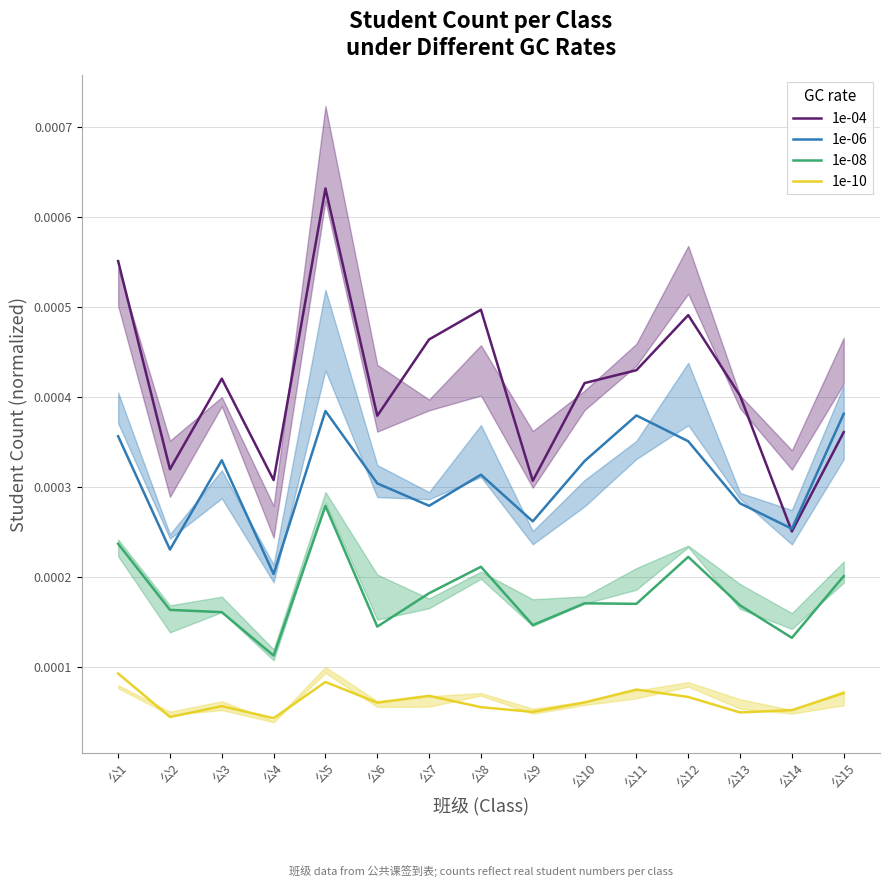

True or false: 1e-10 and 1e-08 intersect in this chart.

False